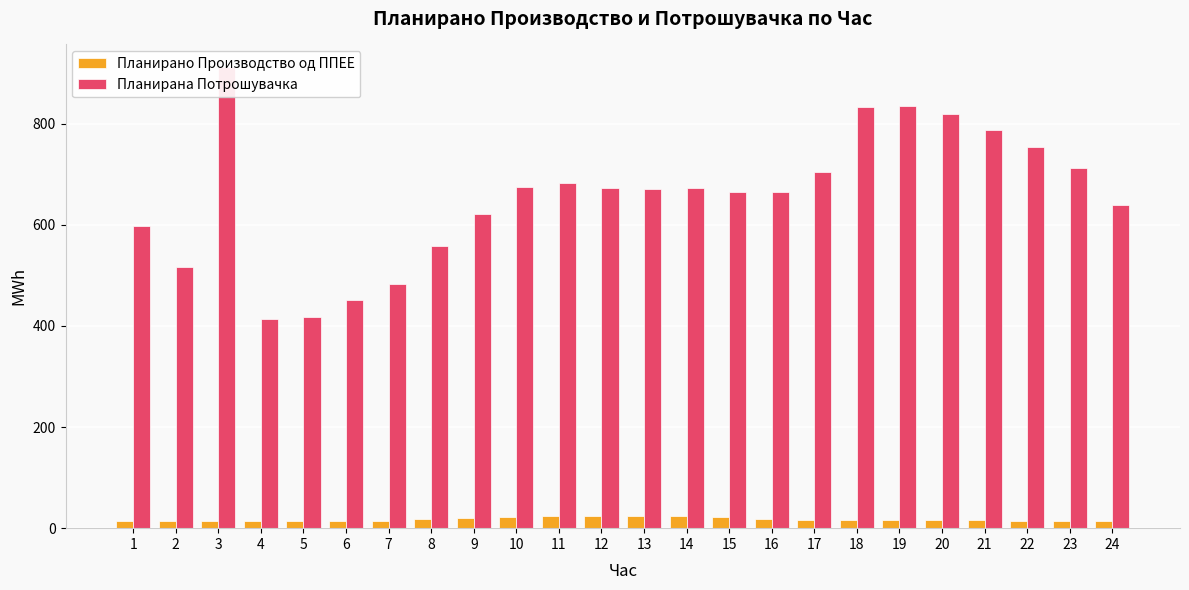

The value of Планирано Производство од ППЕЕ at 6 is 14.2. True or false?

True